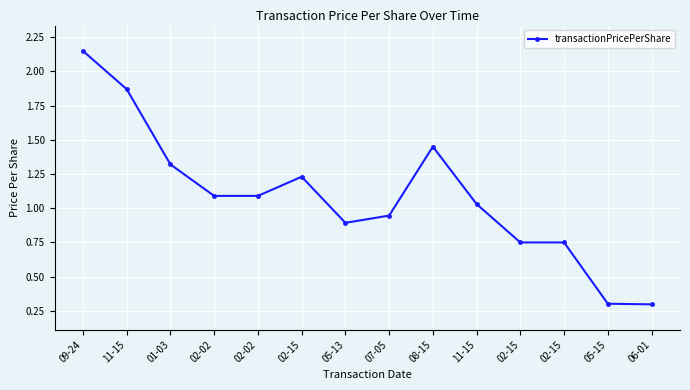

How many lines are shown in the chart?

1